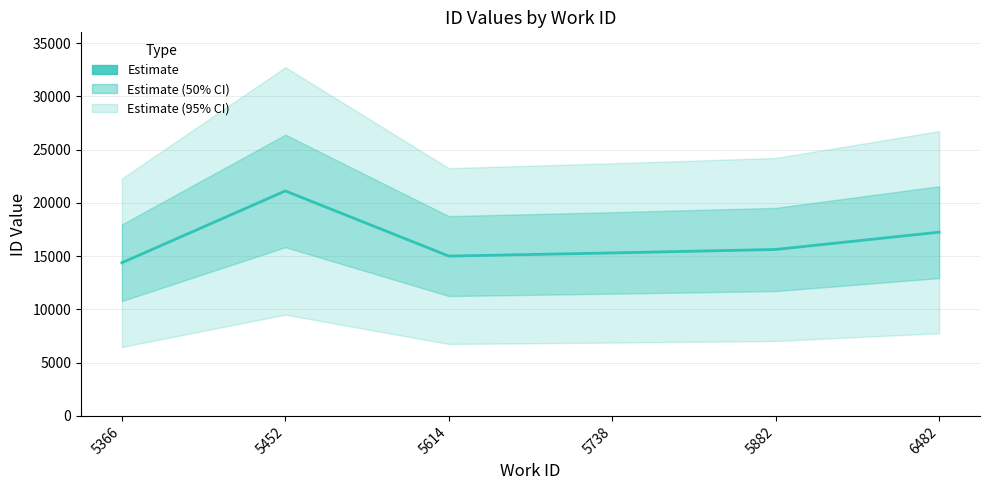

Count the number of values greater than 15624.

2